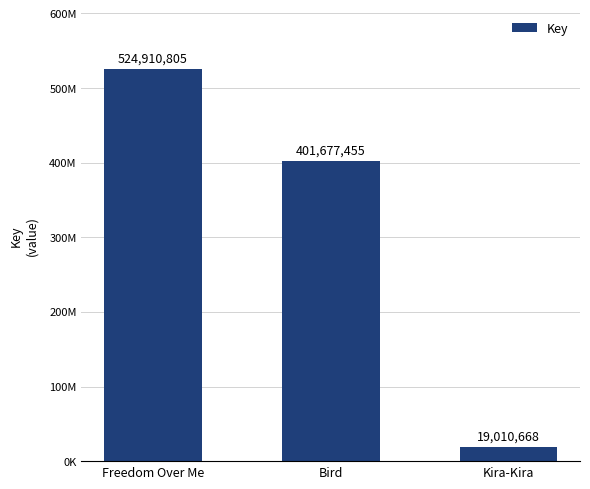

List the labels in order of value, largest first.

Freedom Over Me, Bird, Kira-Kira